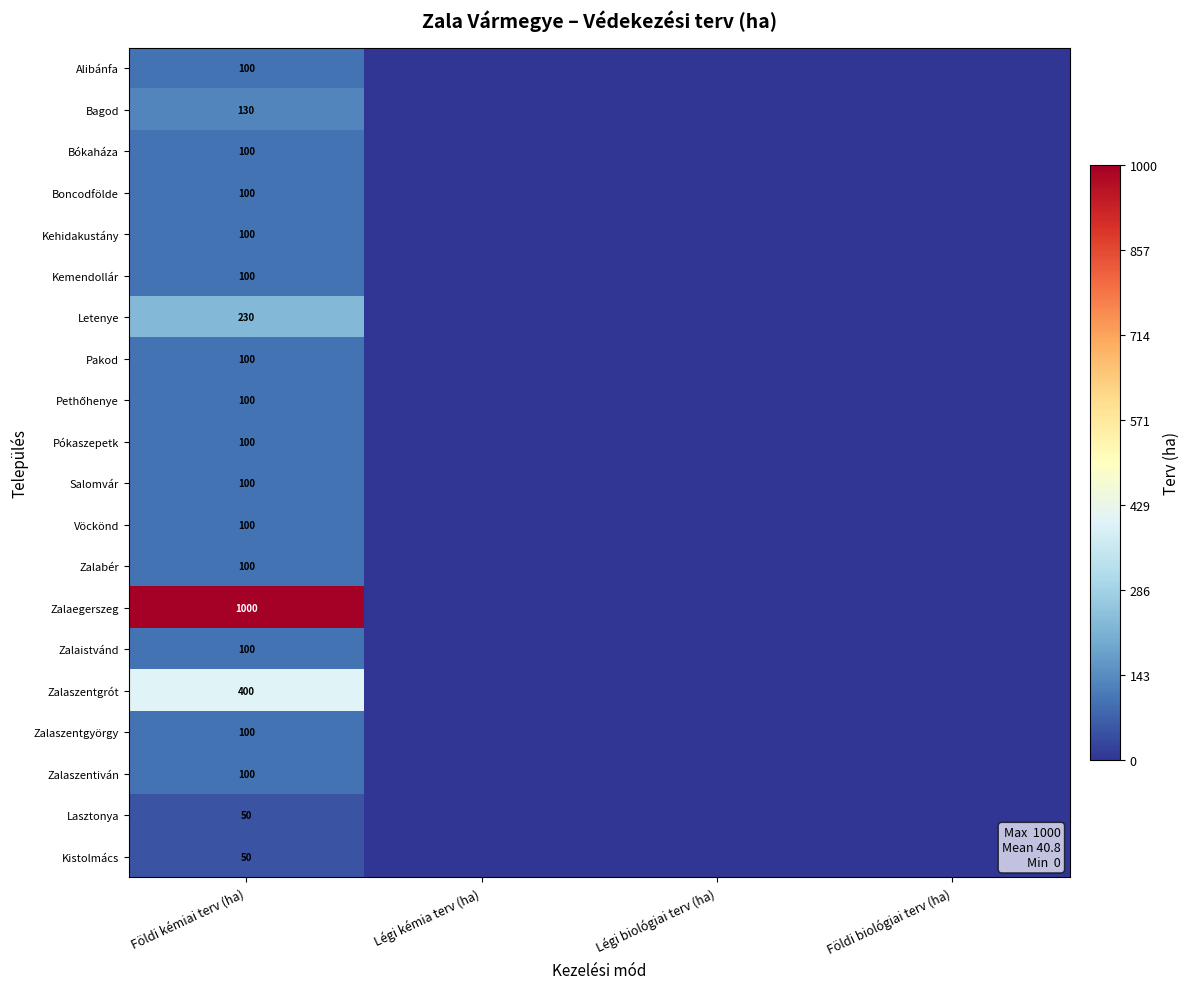

The value of Alibánfa at Földi kémiai terv (ha) is 36. True or false?

False